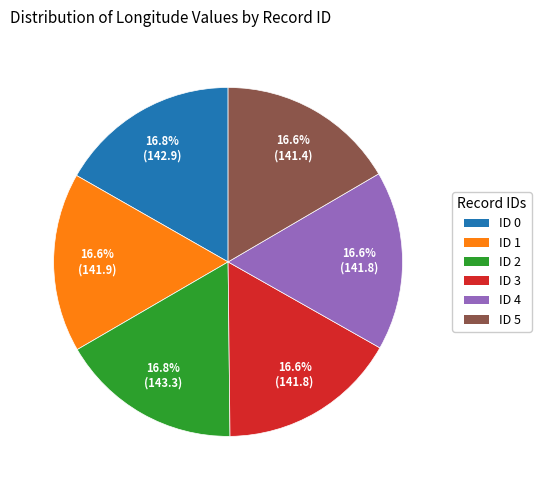

Approximately how many times larger is the value at ID 5 compared to ID 4?

1.0